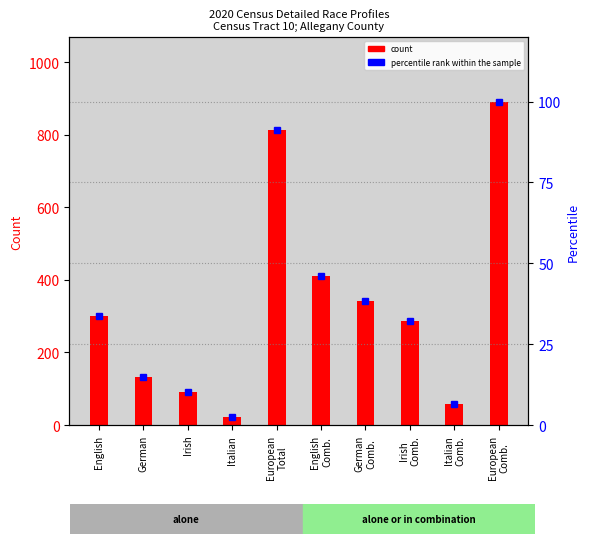

At which category is the sum across all series the highest?

European
Comb.